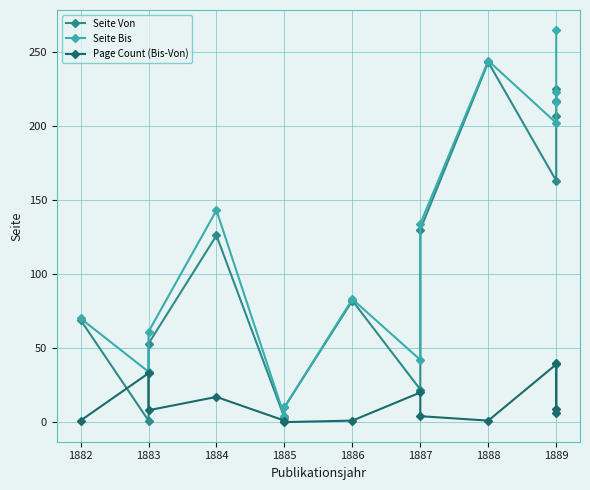

Reading right to left, transcribe all the data shown in this chart.

Seite Von: 225	217	207	163	243	130	22	82	10	3	126	53	1	69
Seite Bis: 265	223	216	202	244	134	42	83	10	4	143	61	34	70
Page Count (Bis-Von): 40	6	9	39	1	4	20	1	0	1	17	8	33	1